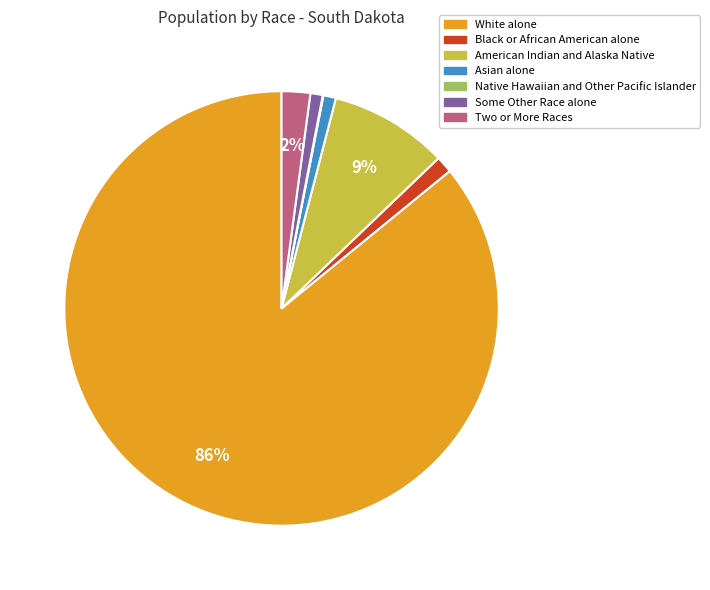

What is the largest slice in the pie chart?

White alone